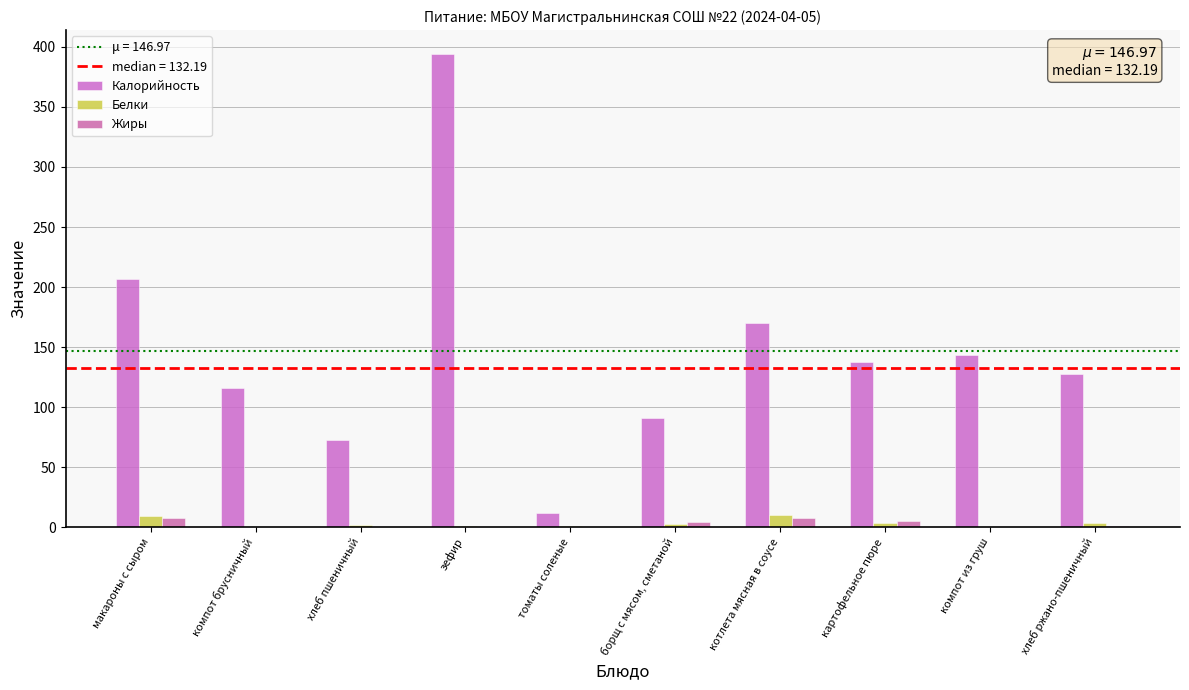

True or false: Белки has a value of -5.0 at компот из груш.

False